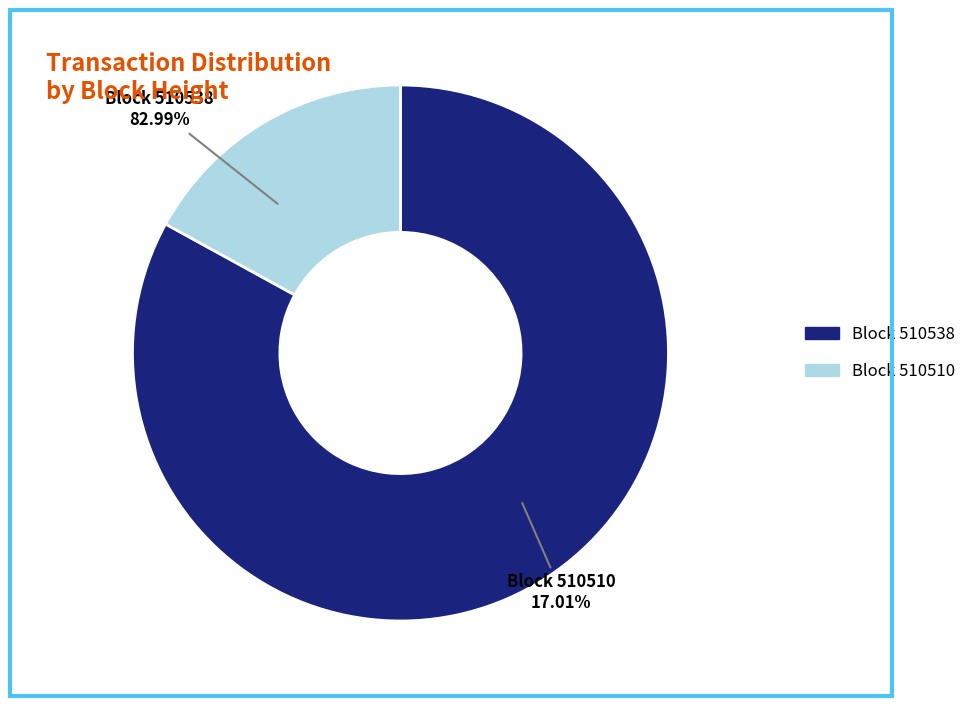

To the nearest percent, what is the average slice percentage?

50%